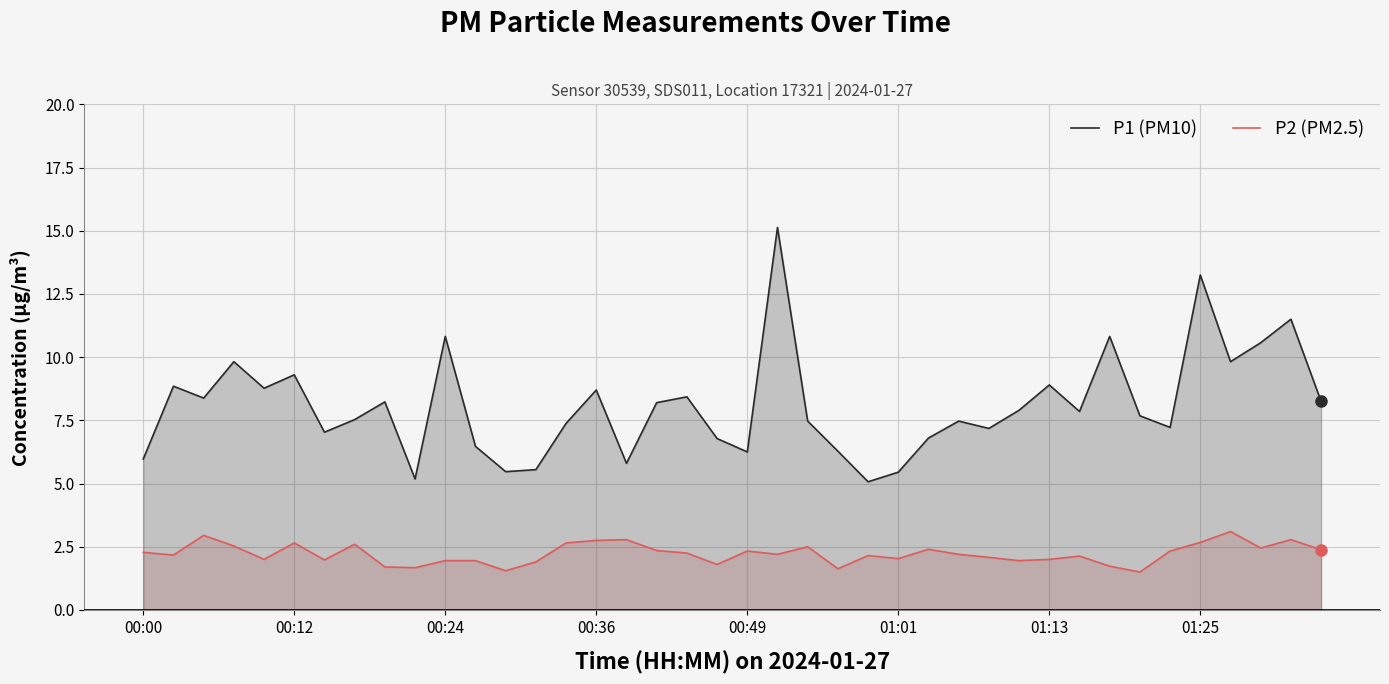

True or false: P1 (PM10) and P2 (PM2.5) intersect in this chart.

False